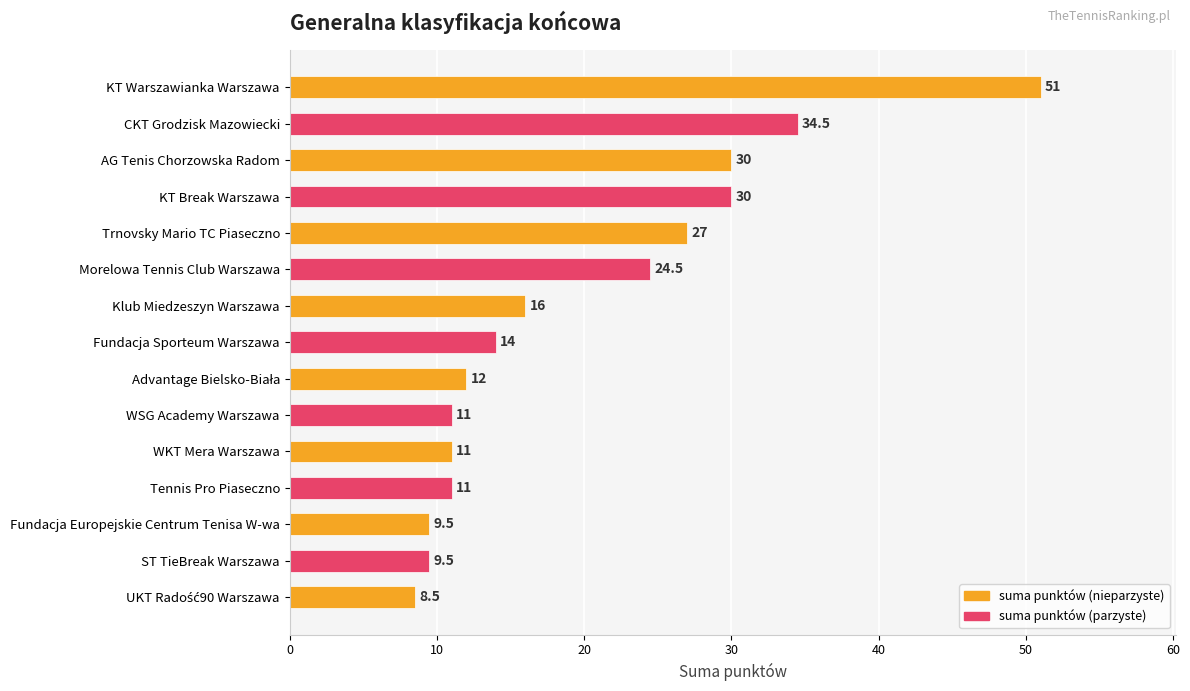

How many bars are there in total?

15